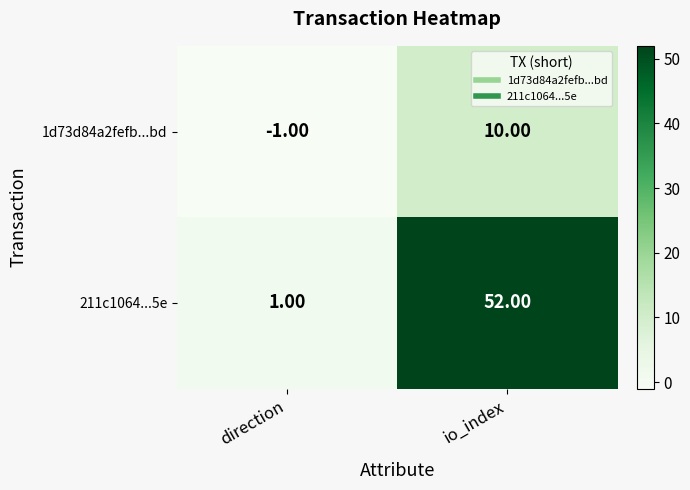

What is the difference between the 211c1064...5e values at io_index and direction?

51